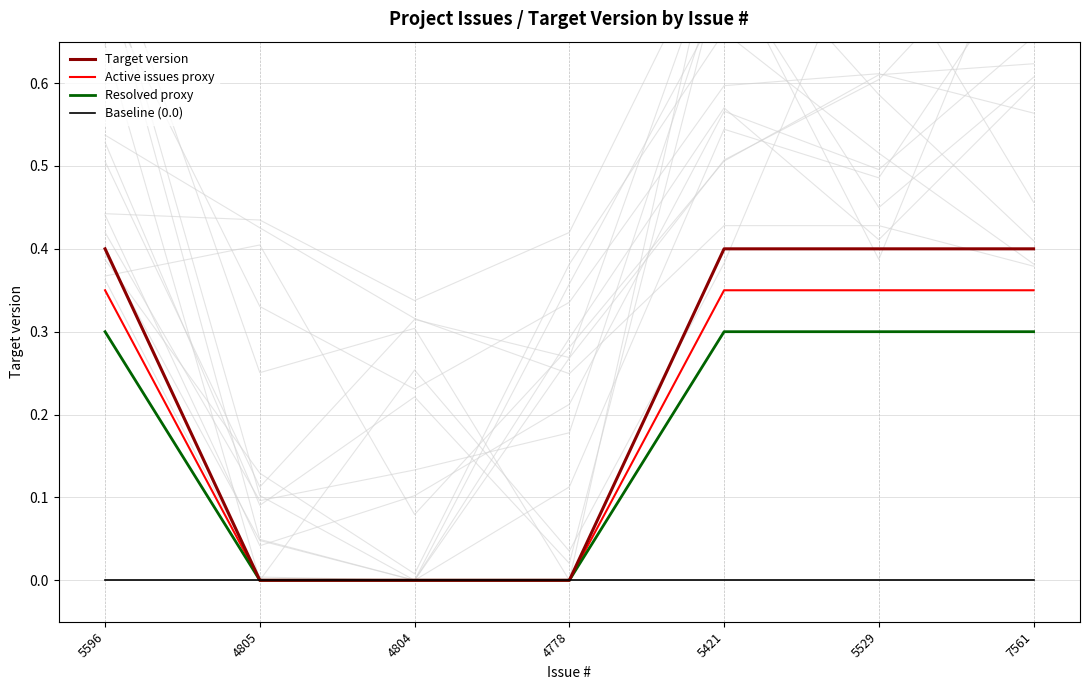

Which series changed the most between 4804 and 4778?

Target version